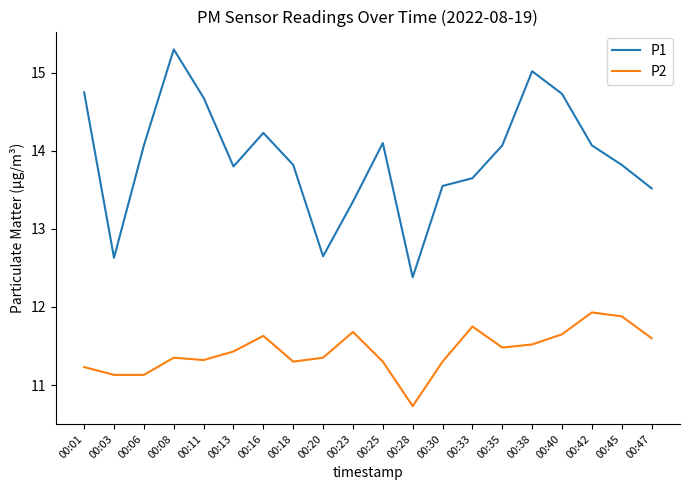

What is the difference between the maximum and second lowest values in the P1 series?

2.7